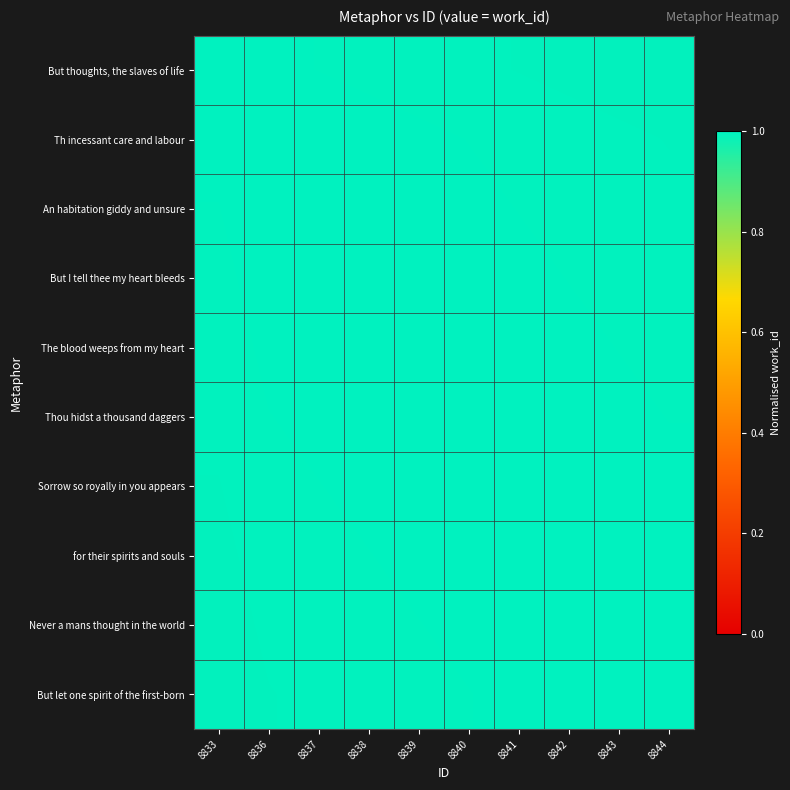

At which category is the sum across all series the highest?

8840